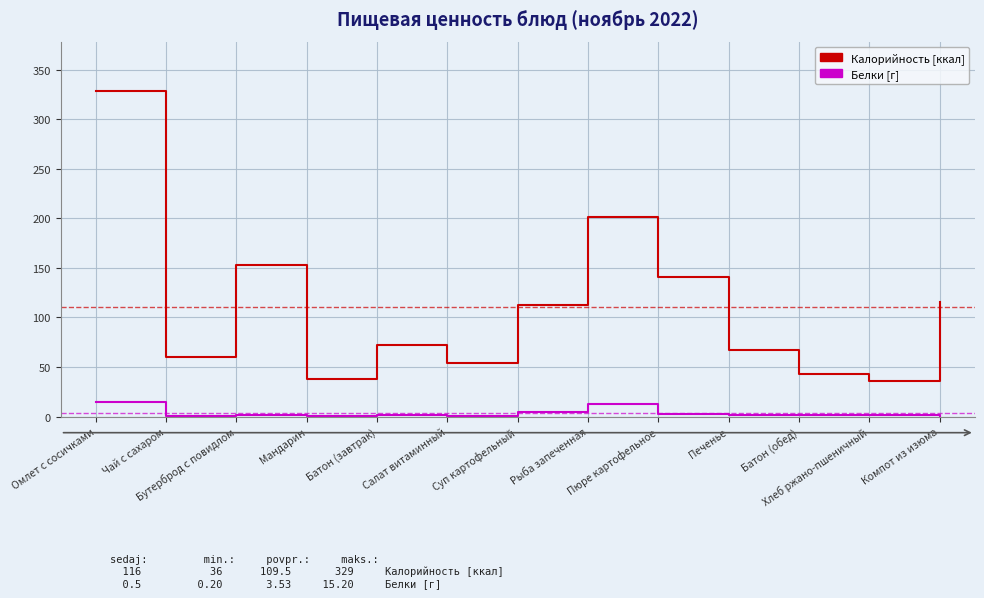

What is the difference between the Белки [г] values at Батон (обед) and Хлеб ржано-пшеничный?

0.4